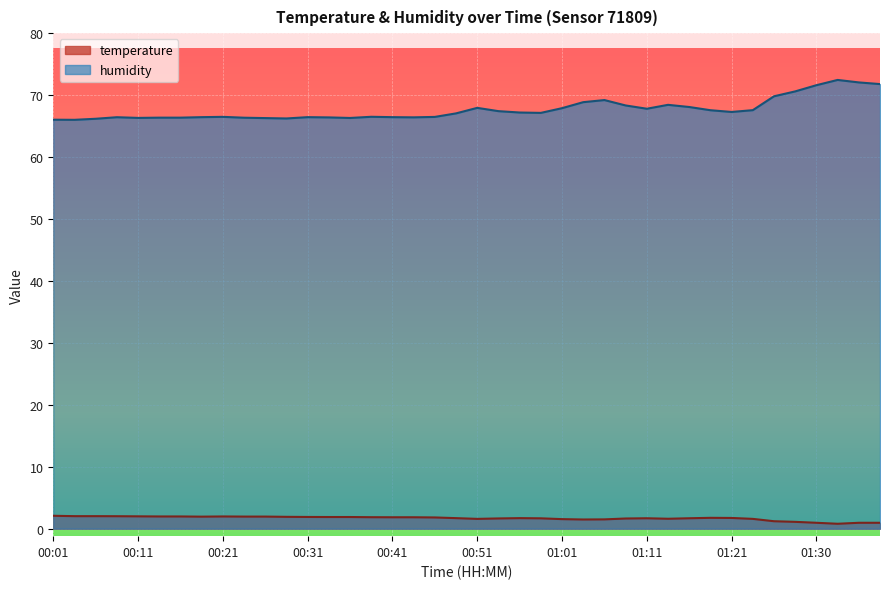

What is the average value of the humidity series?

67.7